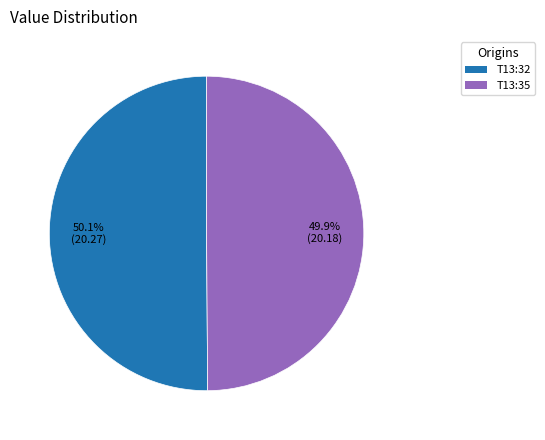

Does any single category account for the majority?

Yes